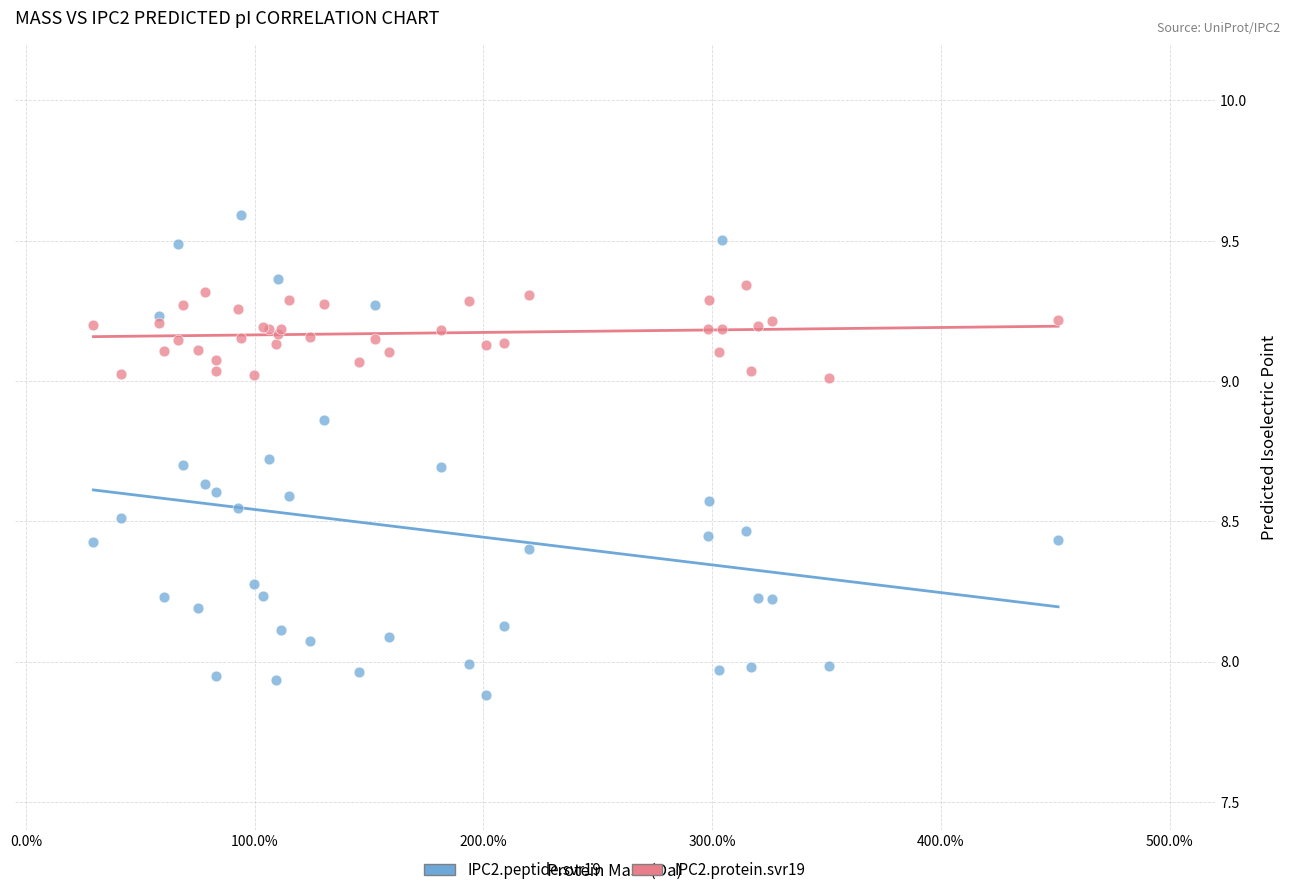

Which series reaches the minimum Y coordinate?

IPC2.peptide.svr19